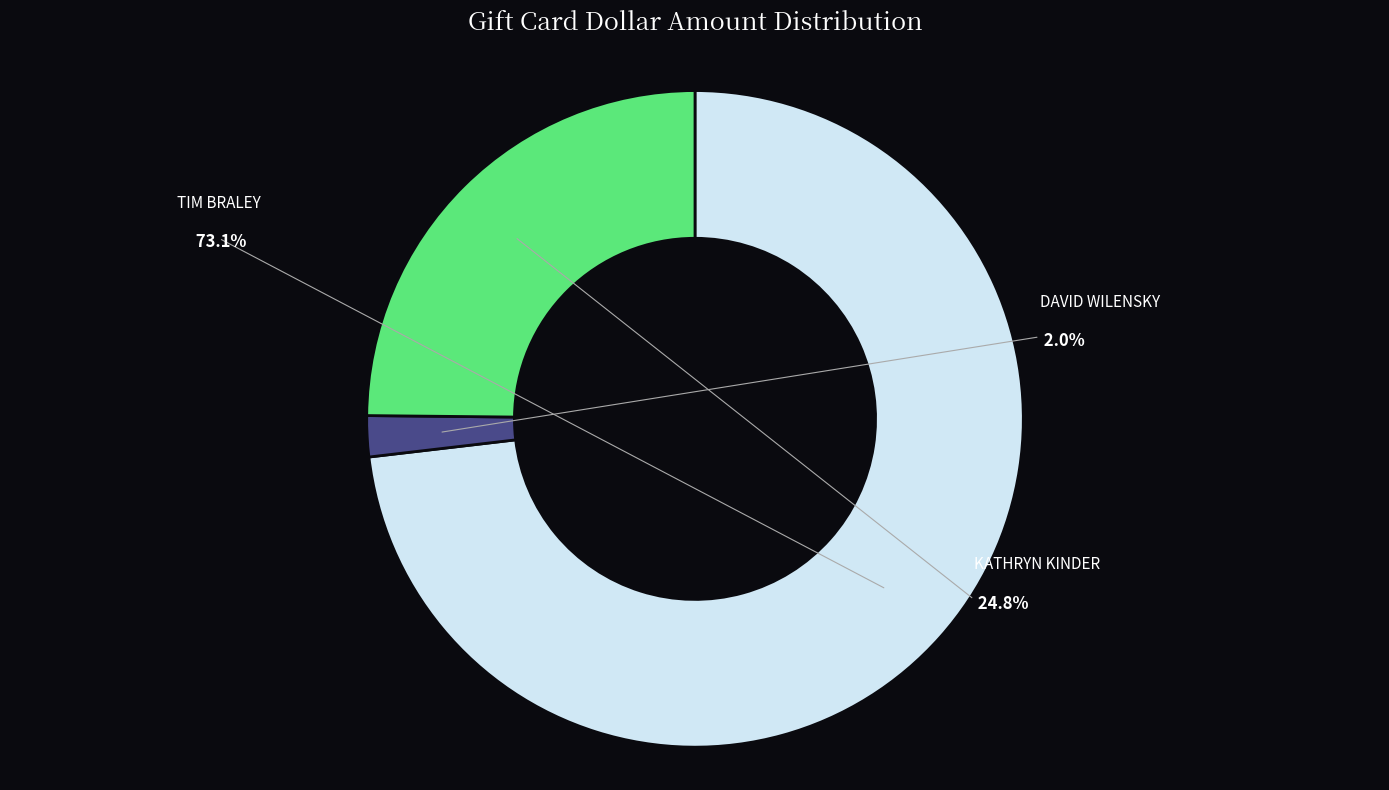

Which slice is the largest?

TIM BRALEY